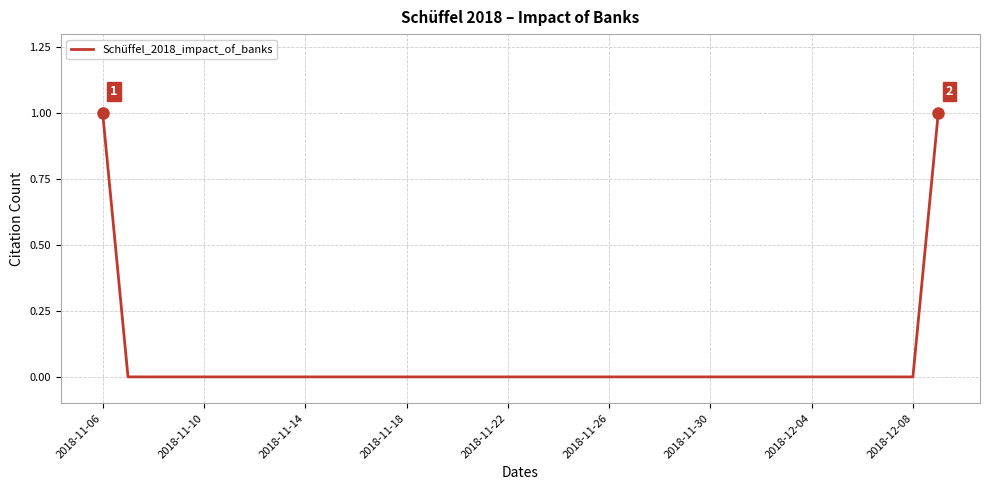

How many lines are shown in the chart?

1